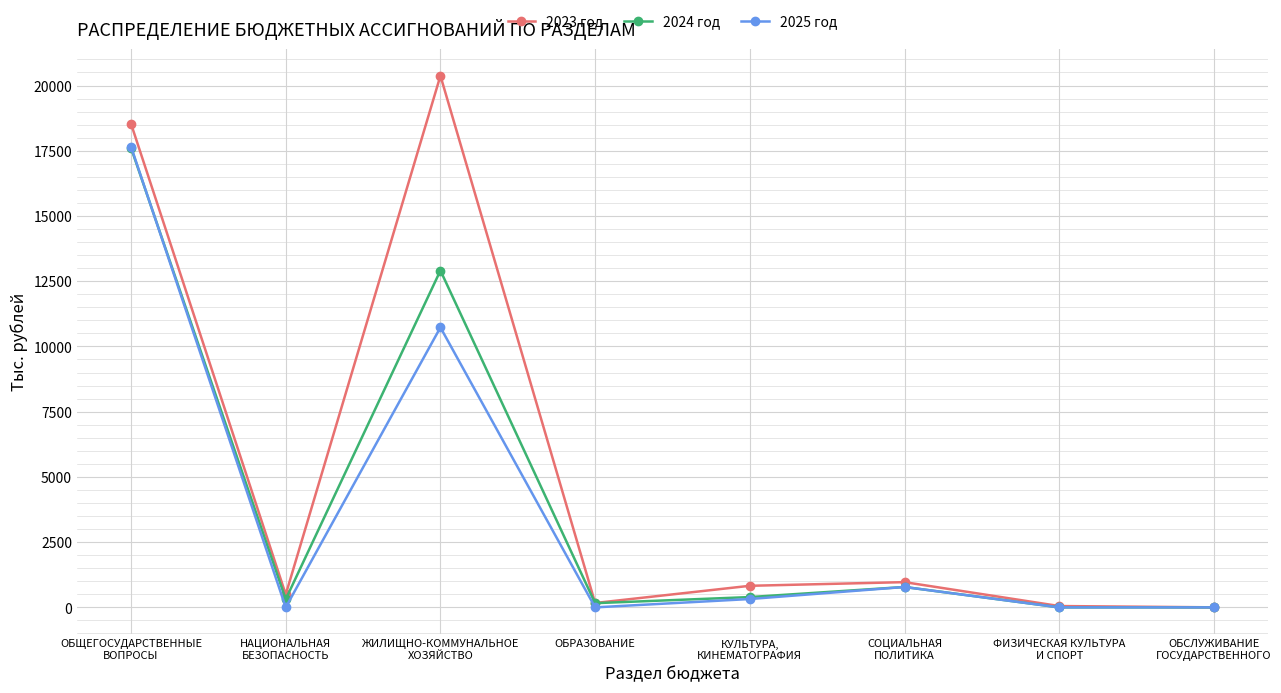

What is the approximate value of 2024 год at ОБРАЗОВАНИЕ?

161.0